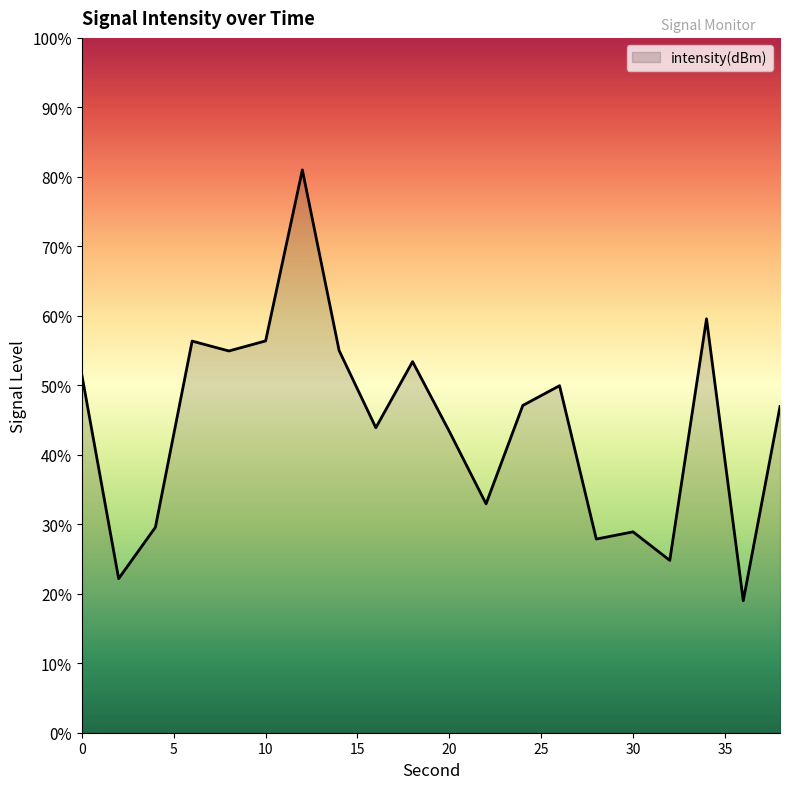

Does the chart display data point markers on the line(s)?

No